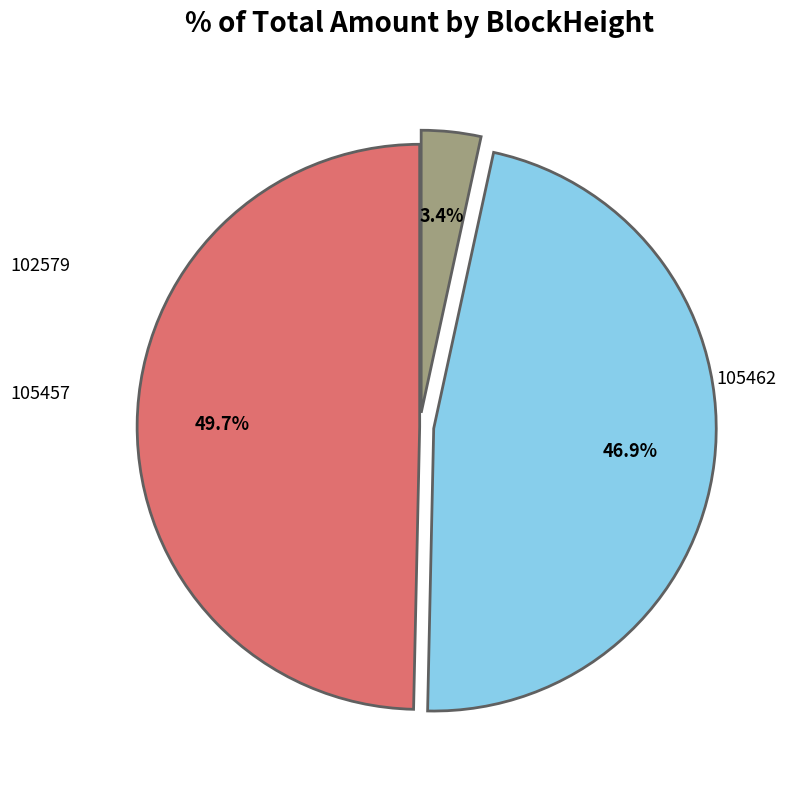

How many segments does this pie chart have?

3